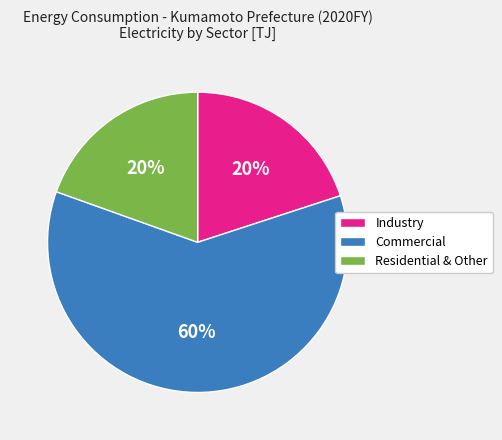

To the nearest percent, what is the average slice percentage?

33%